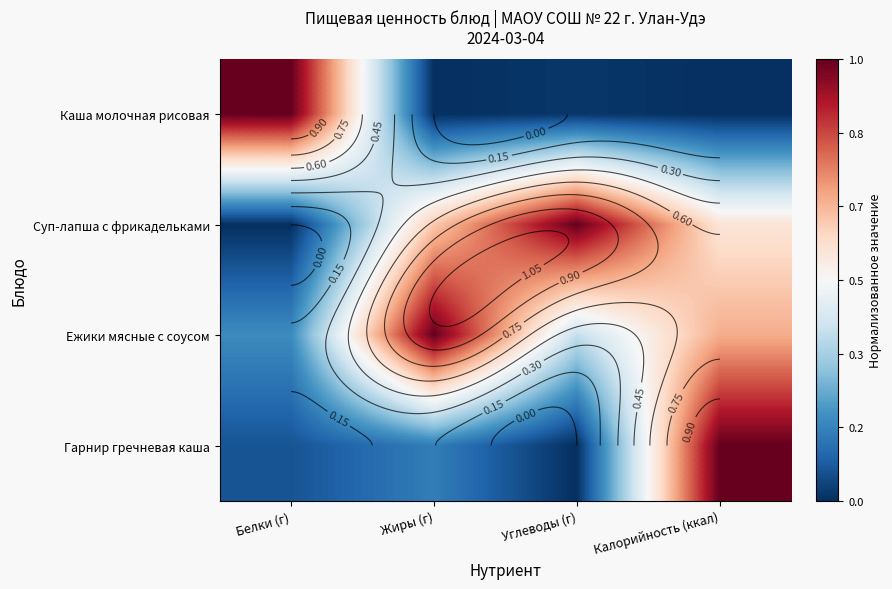

What is the difference between the Гарнир гречневая каша values at Углеводы (г) and Жиры (г)?

0.2